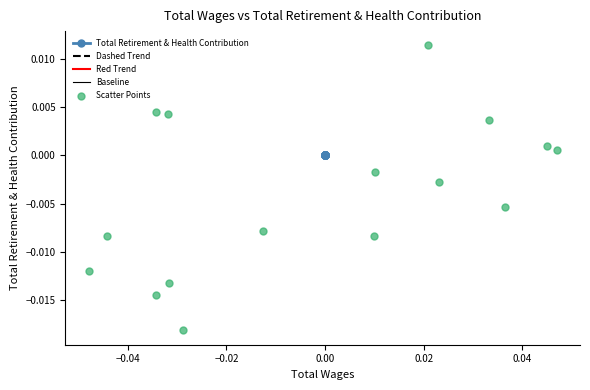

What are all the series names shown in the legend?

Total Retirement & Health Contribution, Dashed Trend, Red Trend, Baseline, Scatter Points